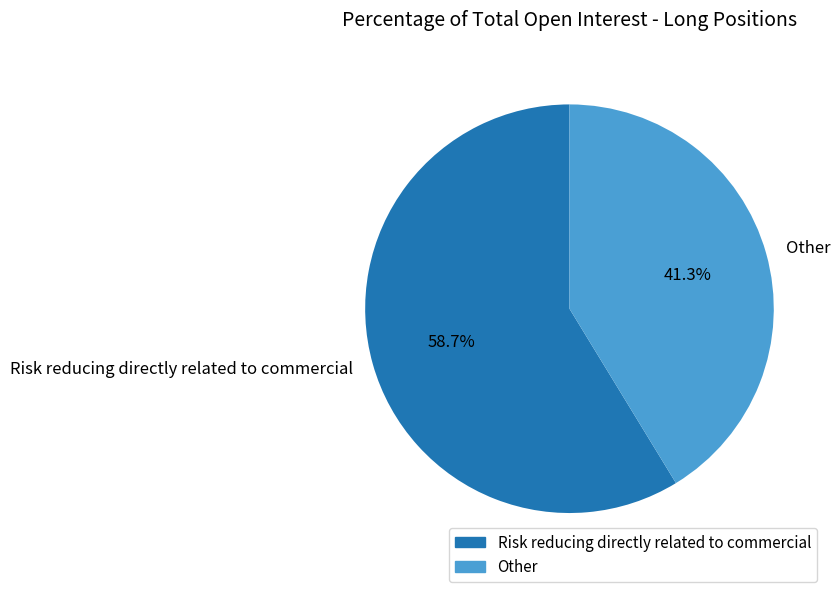

Does Risk reducing directly related to commercial account for over 50% of the chart?

Yes